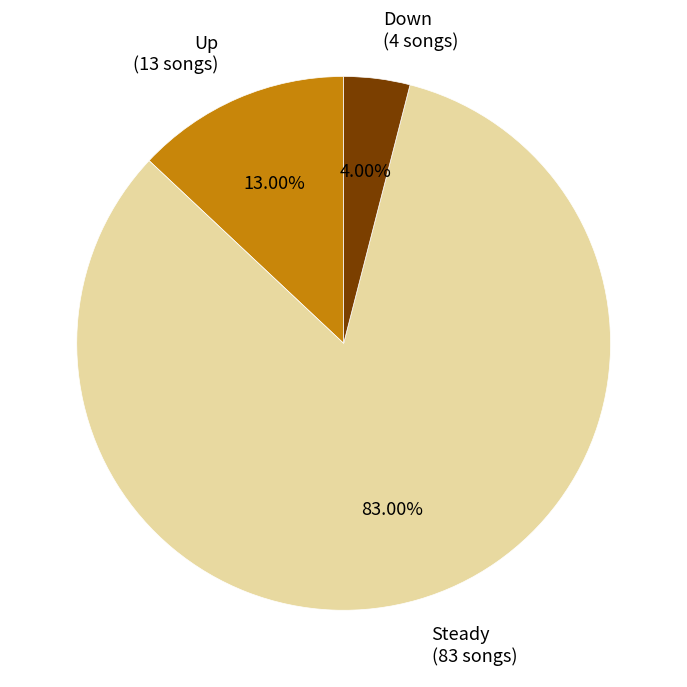

Rank the categories by value from highest to lowest.

Steady (83 songs), Up (13 songs), Down (4 songs)